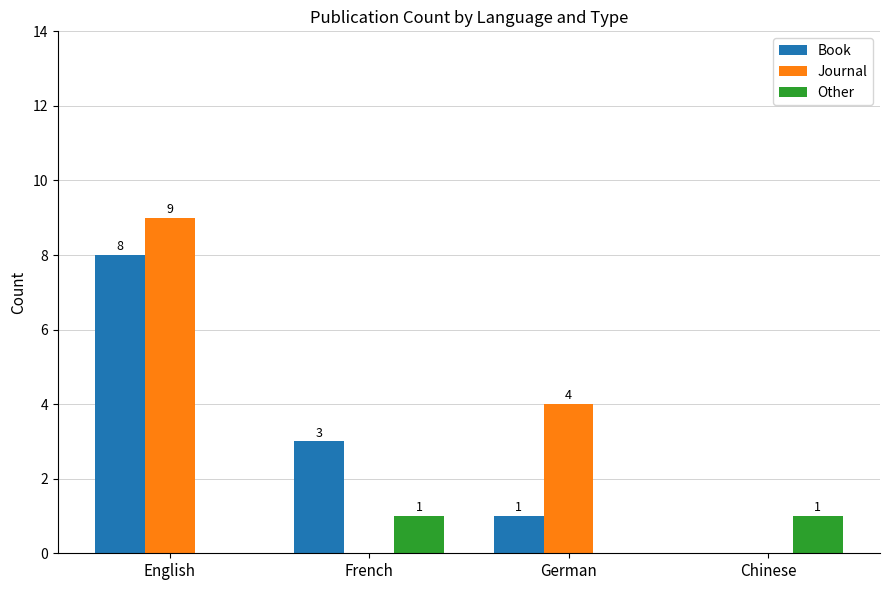

What is the approximate value of Book at English?

8